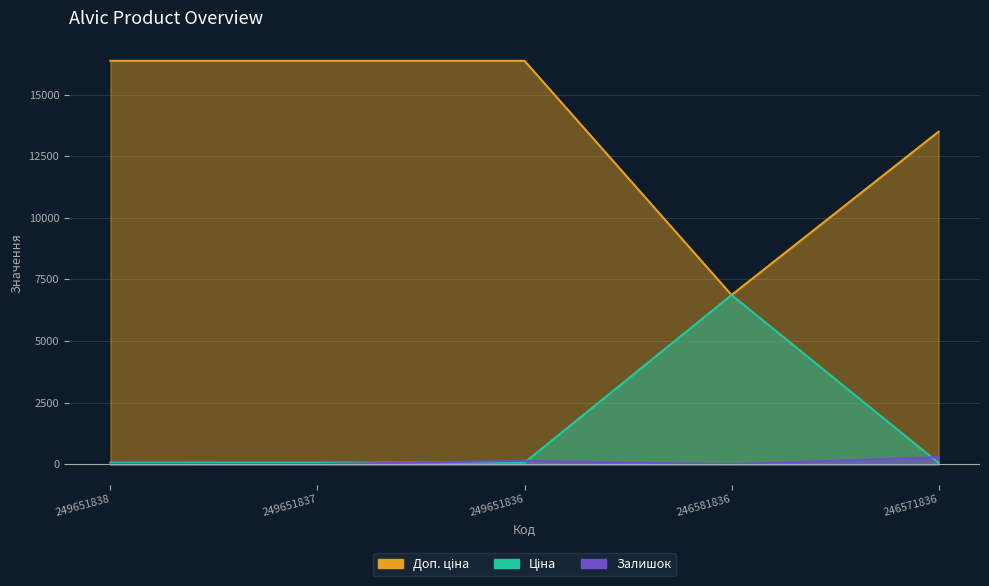

Reading left to right, list all the values displayed in this chart.

Залишок: 19.0	13.0	145.0	10.0	296.0
Ціна: 72.7	72.7	72.7	6869.4	60.0
Доп. ціна: 16366.5	16366.5	16366.5	6869.4	13493.2